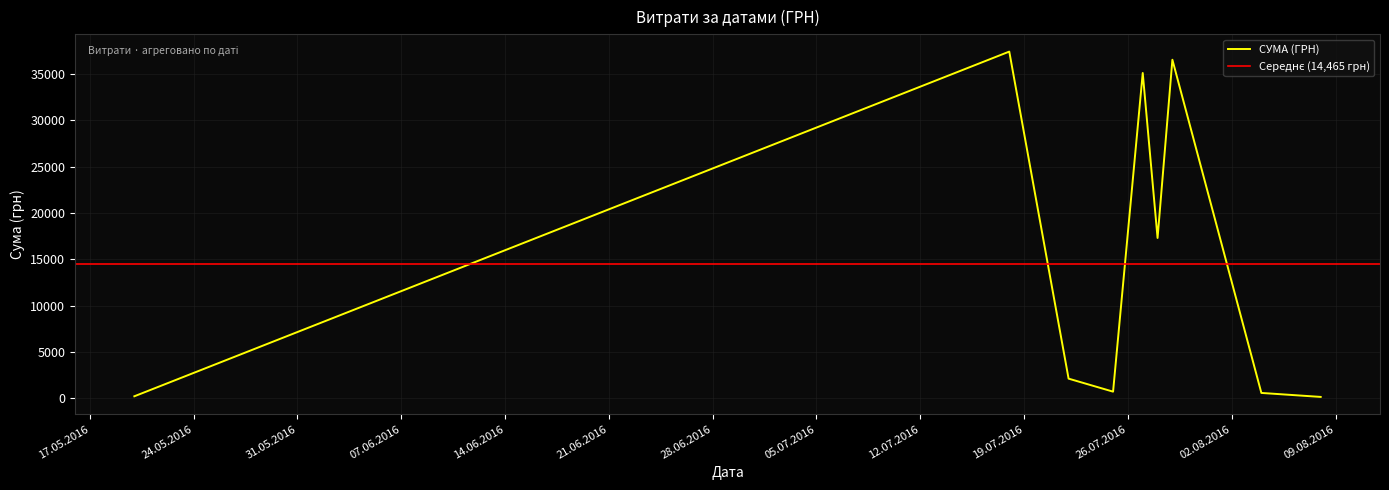

What is the maximum value for СУМА (ГРН)?

37425.0